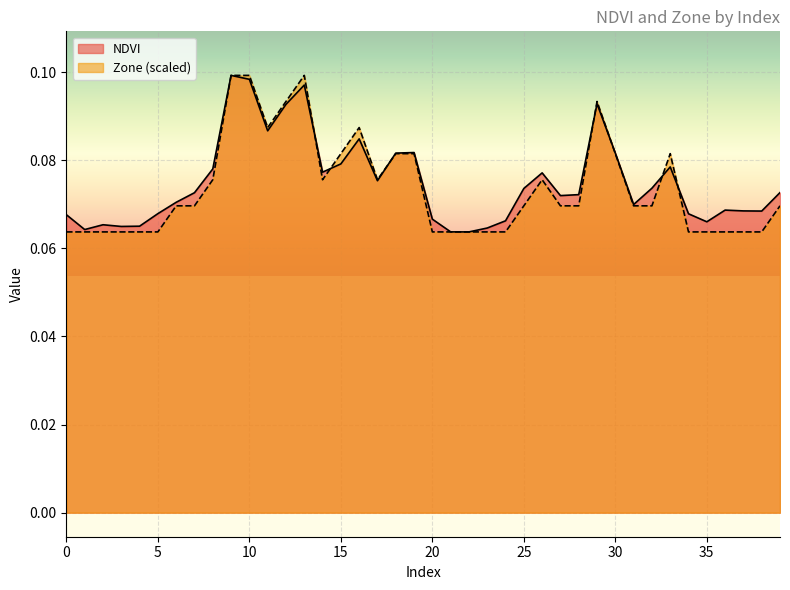

How many series are shown in this chart?

2